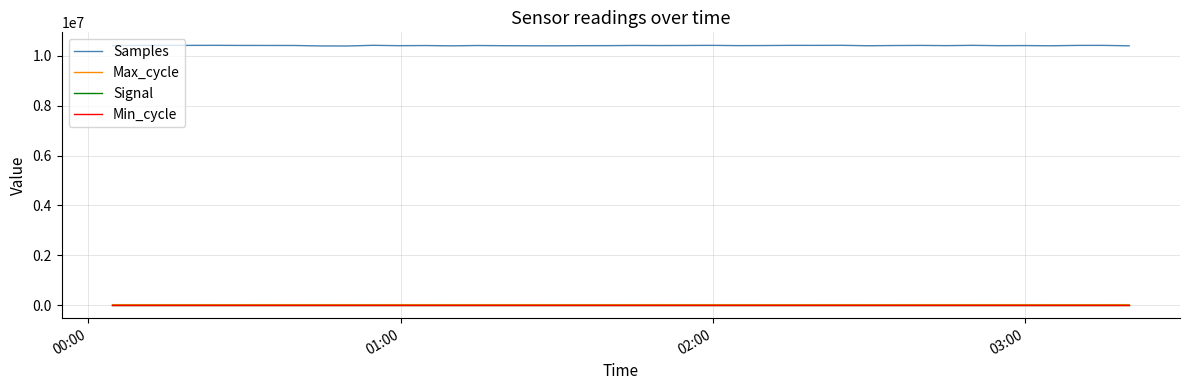

What is the average value of the Min_cycle series?

28